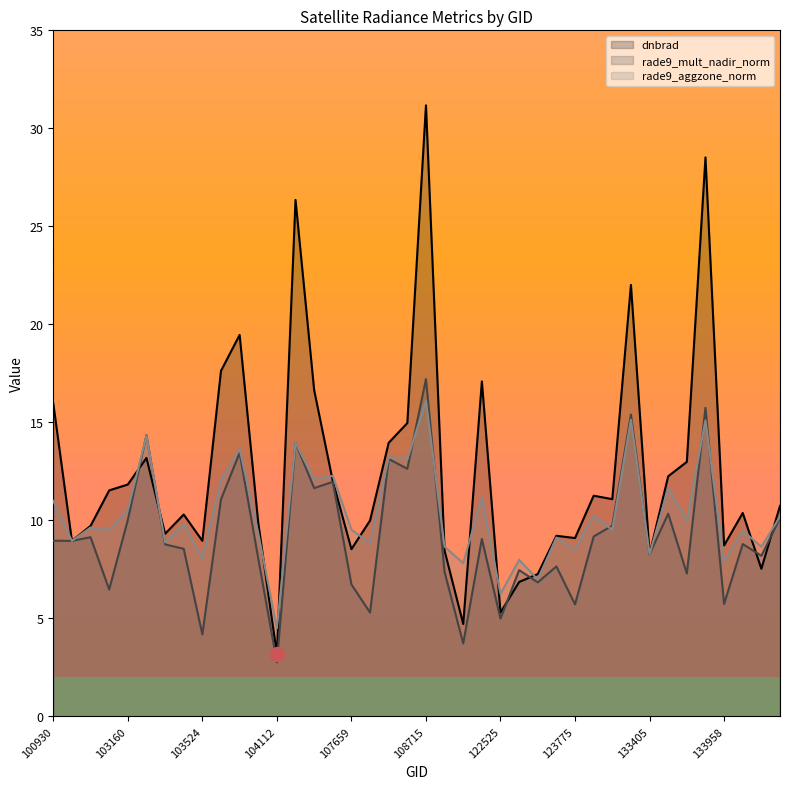

At how many categories does at least one series exceed 10?

22